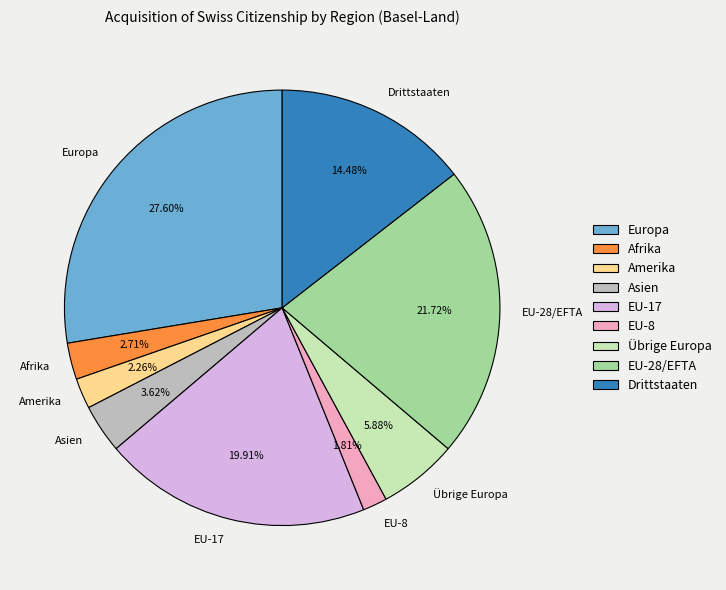

What percentage is the EU-28/EFTA slice, to the nearest percent?

22%